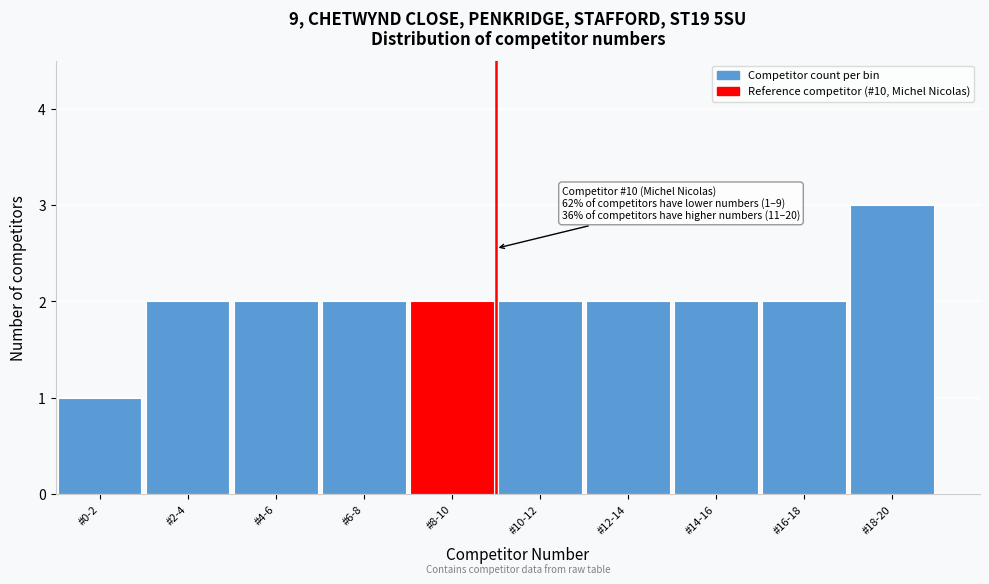

Reading left to right, transcribe all the data shown in this chart.

1	2	2	2	2	2	2	2	2	3